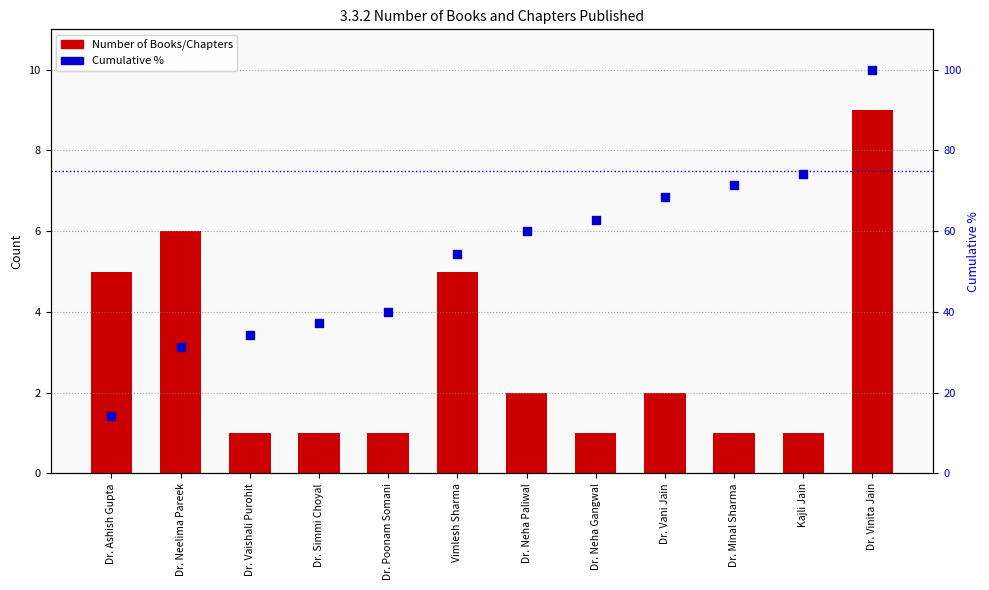

What is the total value across all series at Dr. Neelima Pareek?

37.4